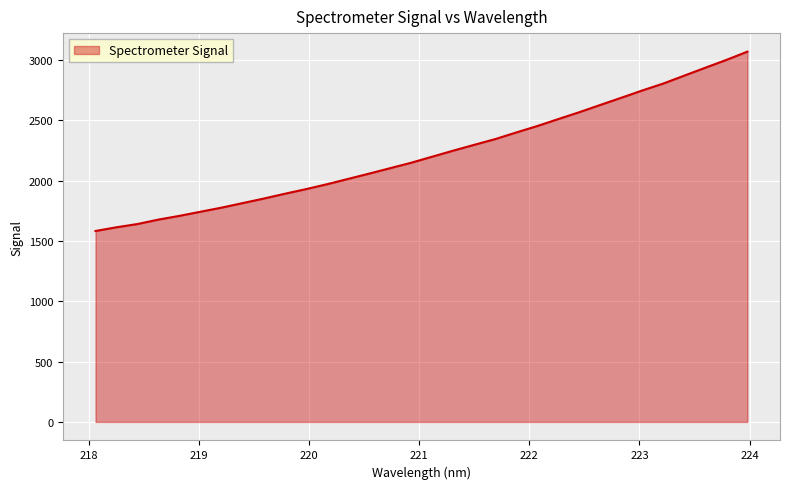

What is the smallest value displayed?

1581.8